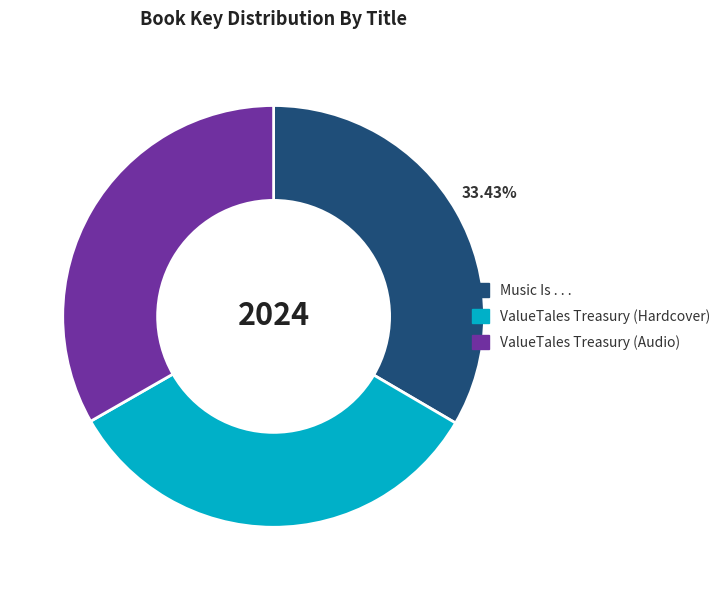

The ValueTales Treasury (Audio) slice represents 42% of the pie. True or false?

False